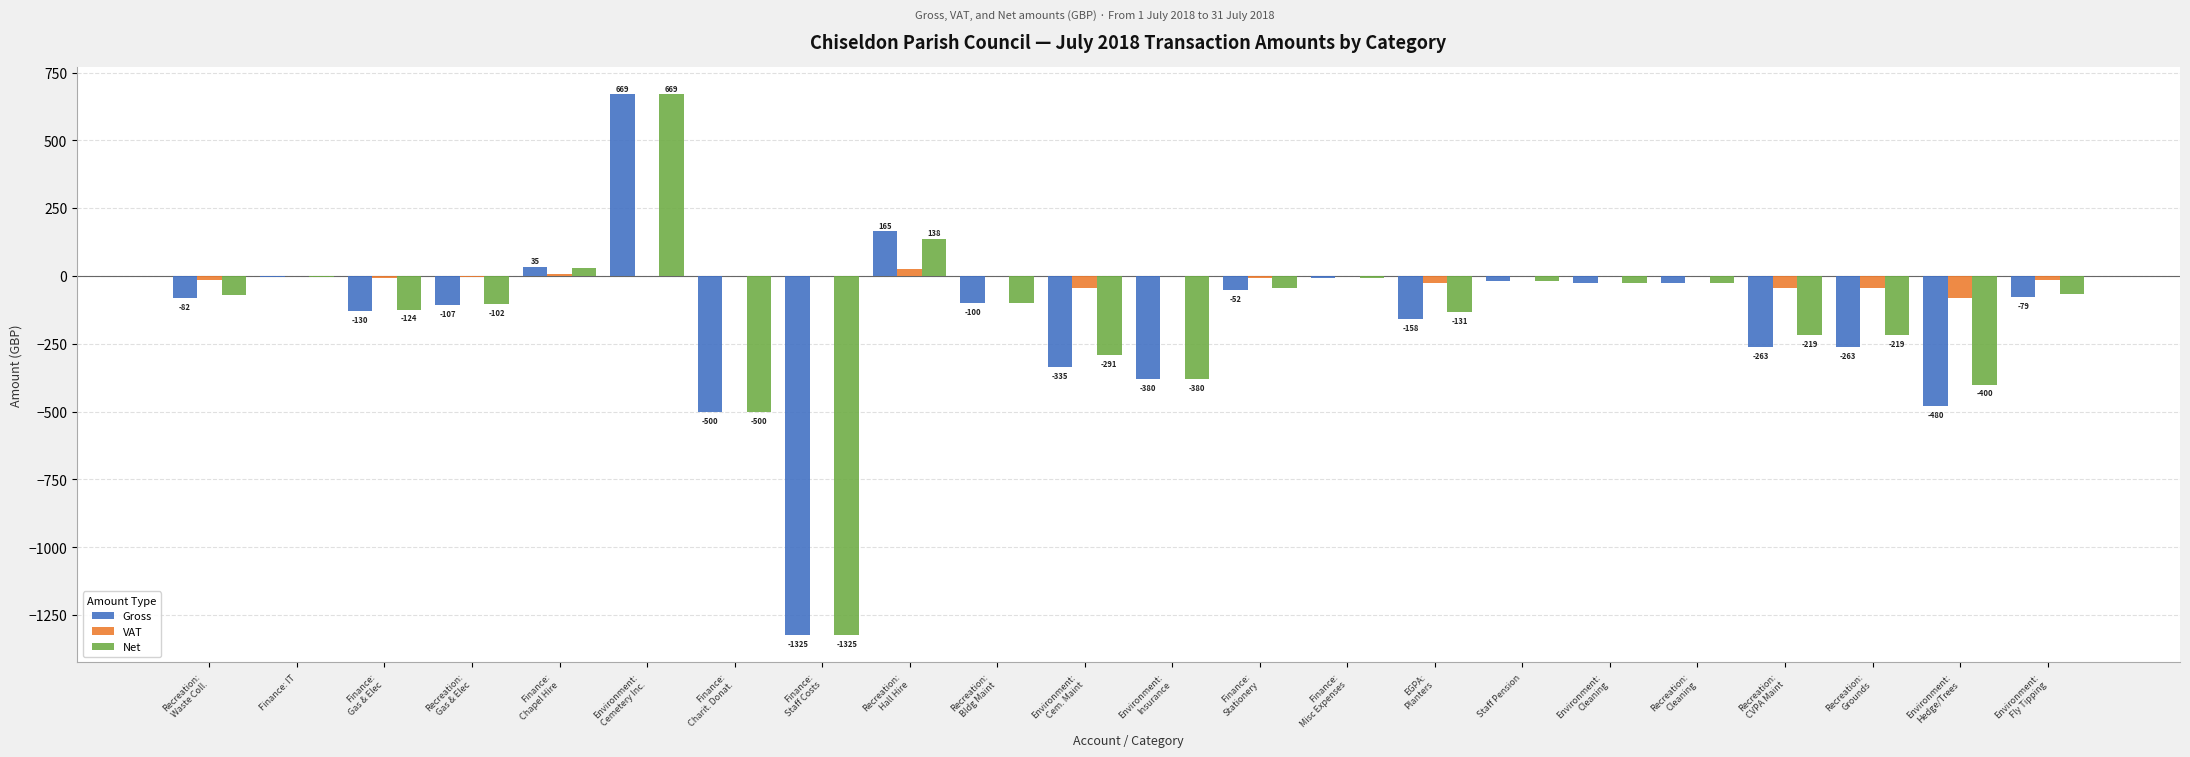

What is the average value of the Net series?

-146.2